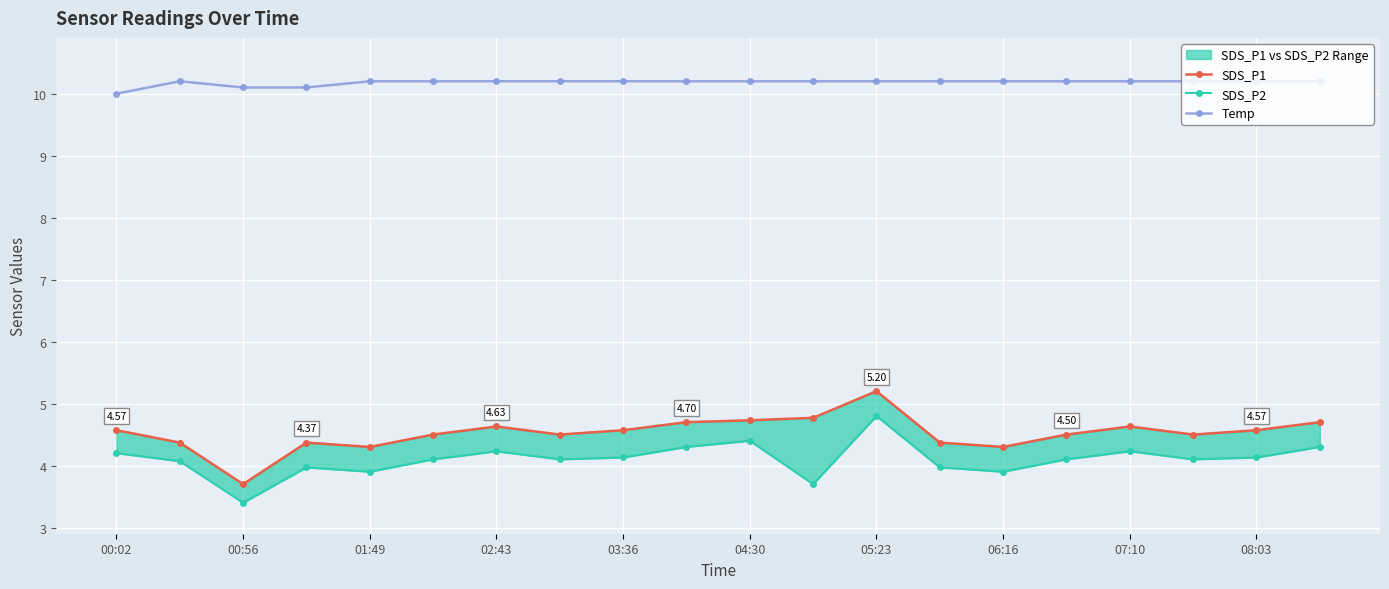

Is the value of Temp at 15 greater than the value of SDS_P2 at 07:10?

Yes